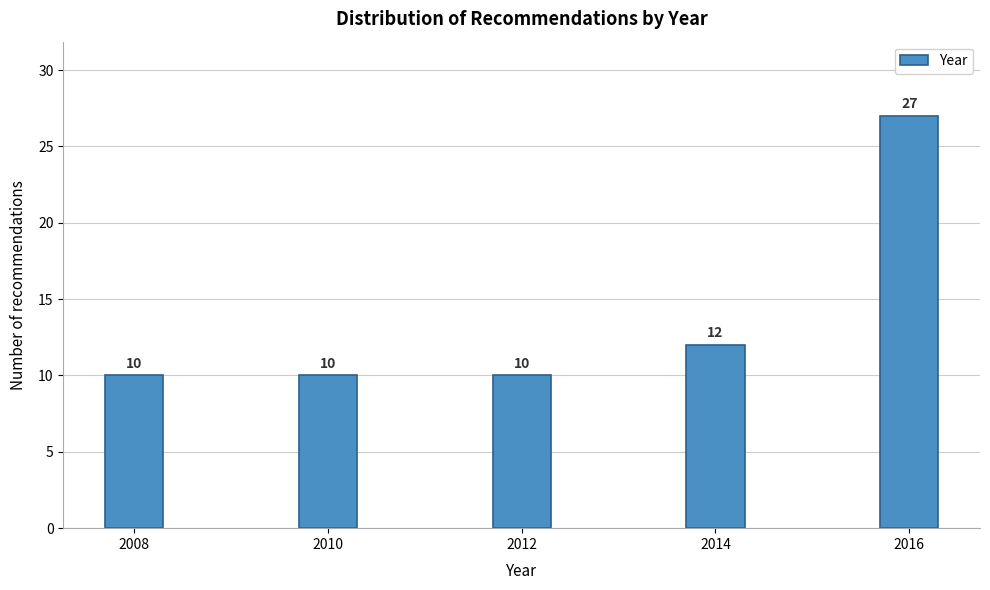

Reading left to right, transcribe all the data shown in this chart.

2008=10	2010=10	2012=10	2014=12	2016=27